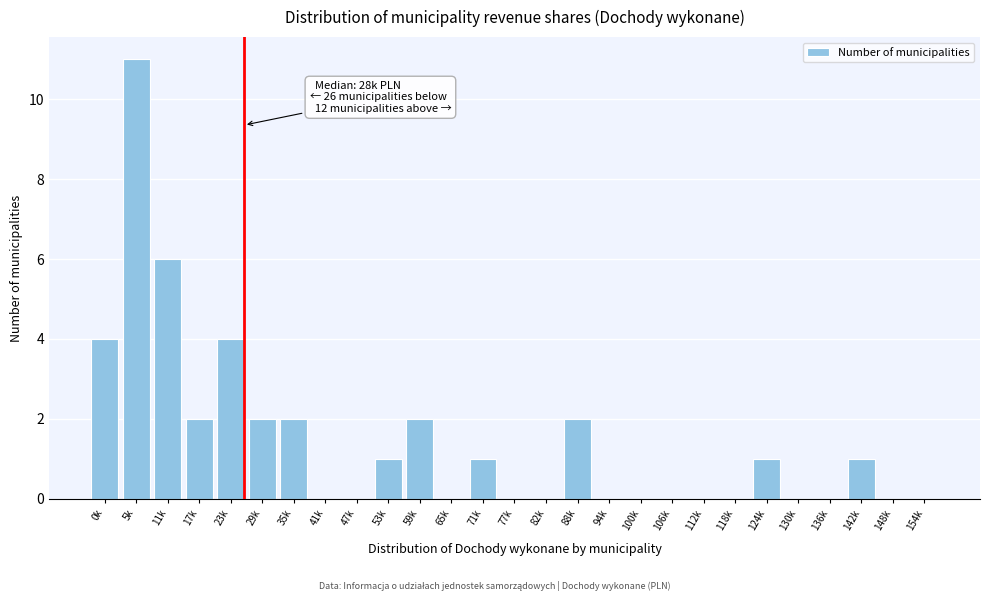

Reading left to right, extract all data points from this chart.

0k=4	5k=11	11k=6	17k=2	23k=4	29k=2	35k=2	41k=0	47k=0	53k=1	59k=2	65k=0	71k=1	77k=0	82k=0	88k=2	94k=0	100k=0	106k=0	112k=0	118k=0	124k=1	130k=0	136k=0	142k=1	148k=0	154k=0